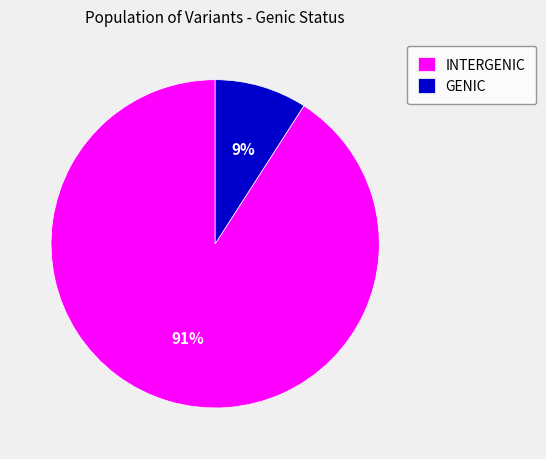

Combined, do GENIC and INTERGENIC account for over 50%?

Yes